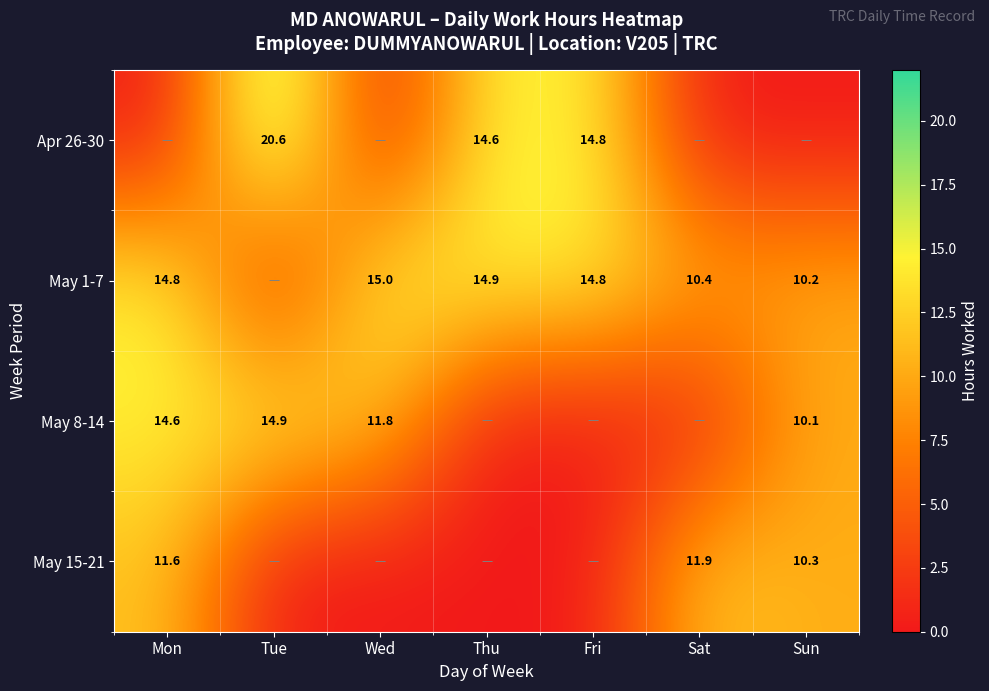

The value of Apr 26-30 at Thu is 14.6. True or false?

True